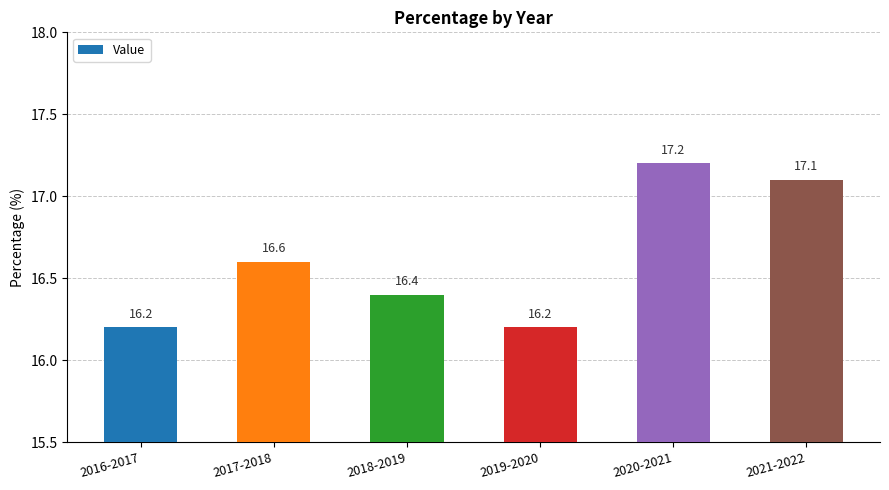

Reading left to right, transcribe all the data shown in this chart.

16.2	16.6	16.4	16.2	17.2	17.1